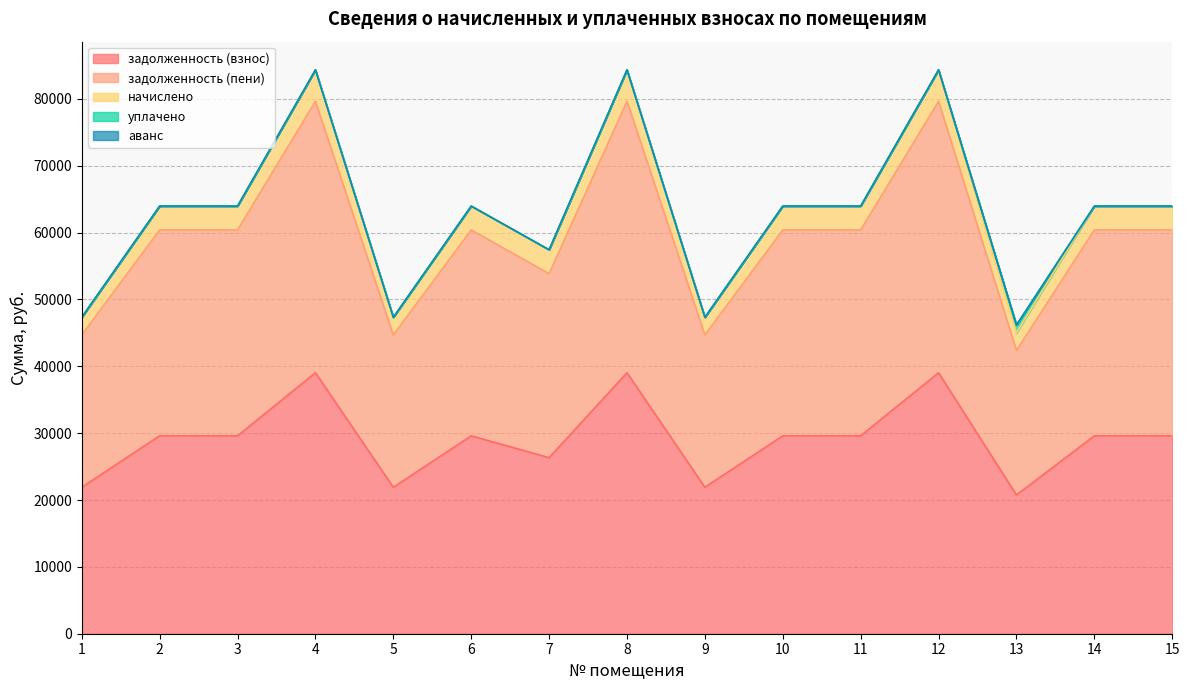

What is the value of the задолженность (взнос) point at the 9th from the left?

21905.5